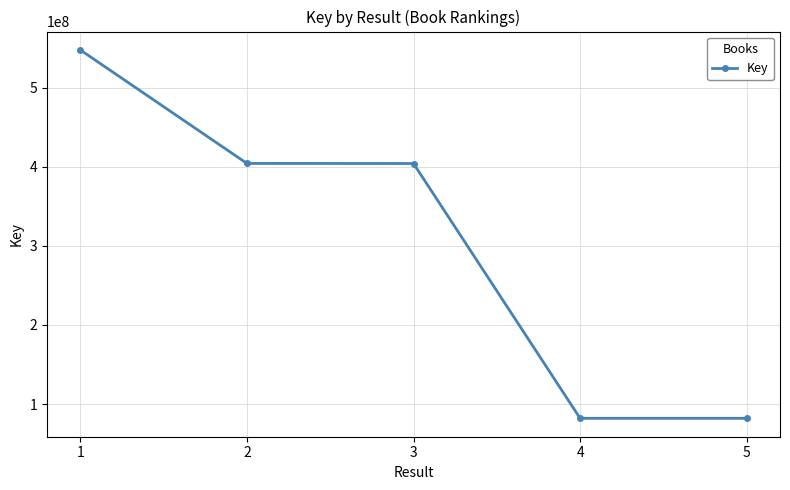

What is the minimum value shown in the chart?

81972444